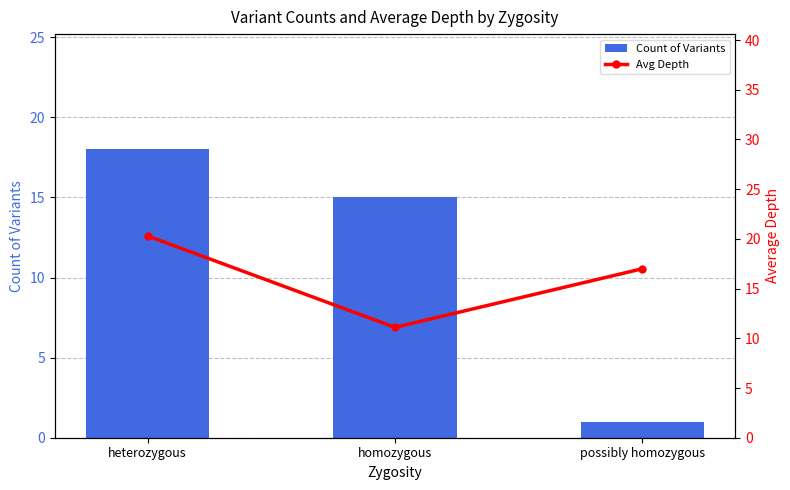

Which series has the largest total across all categories?

Avg Depth